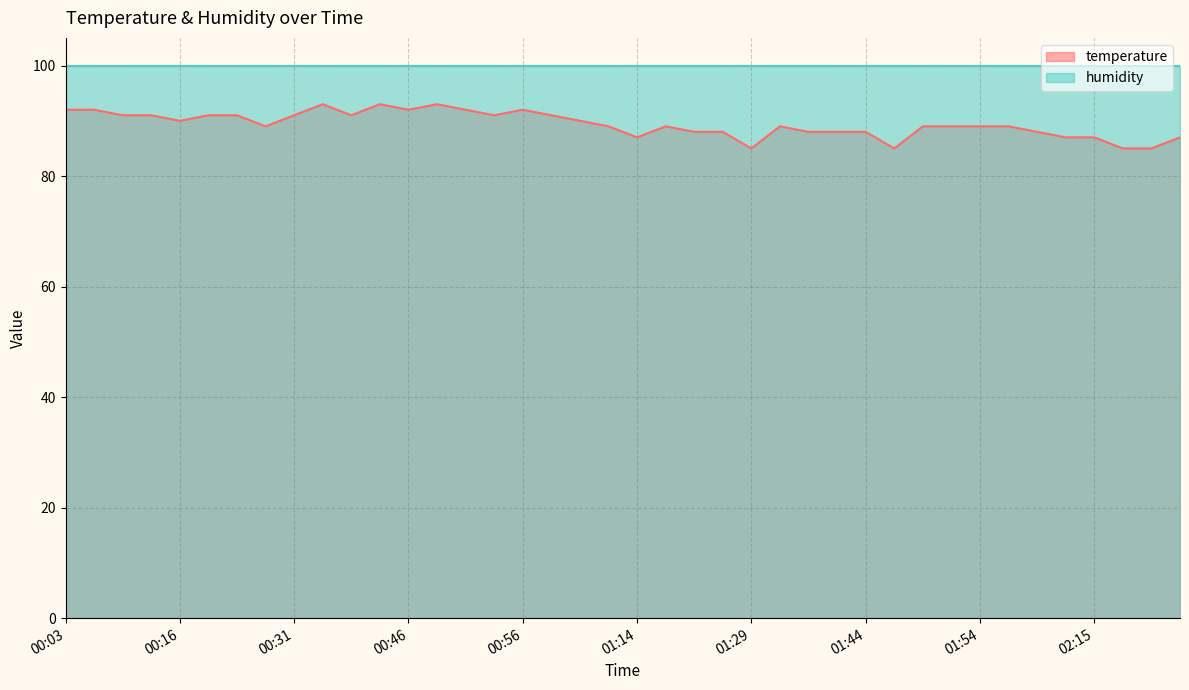

What is the smallest value displayed?

85.0